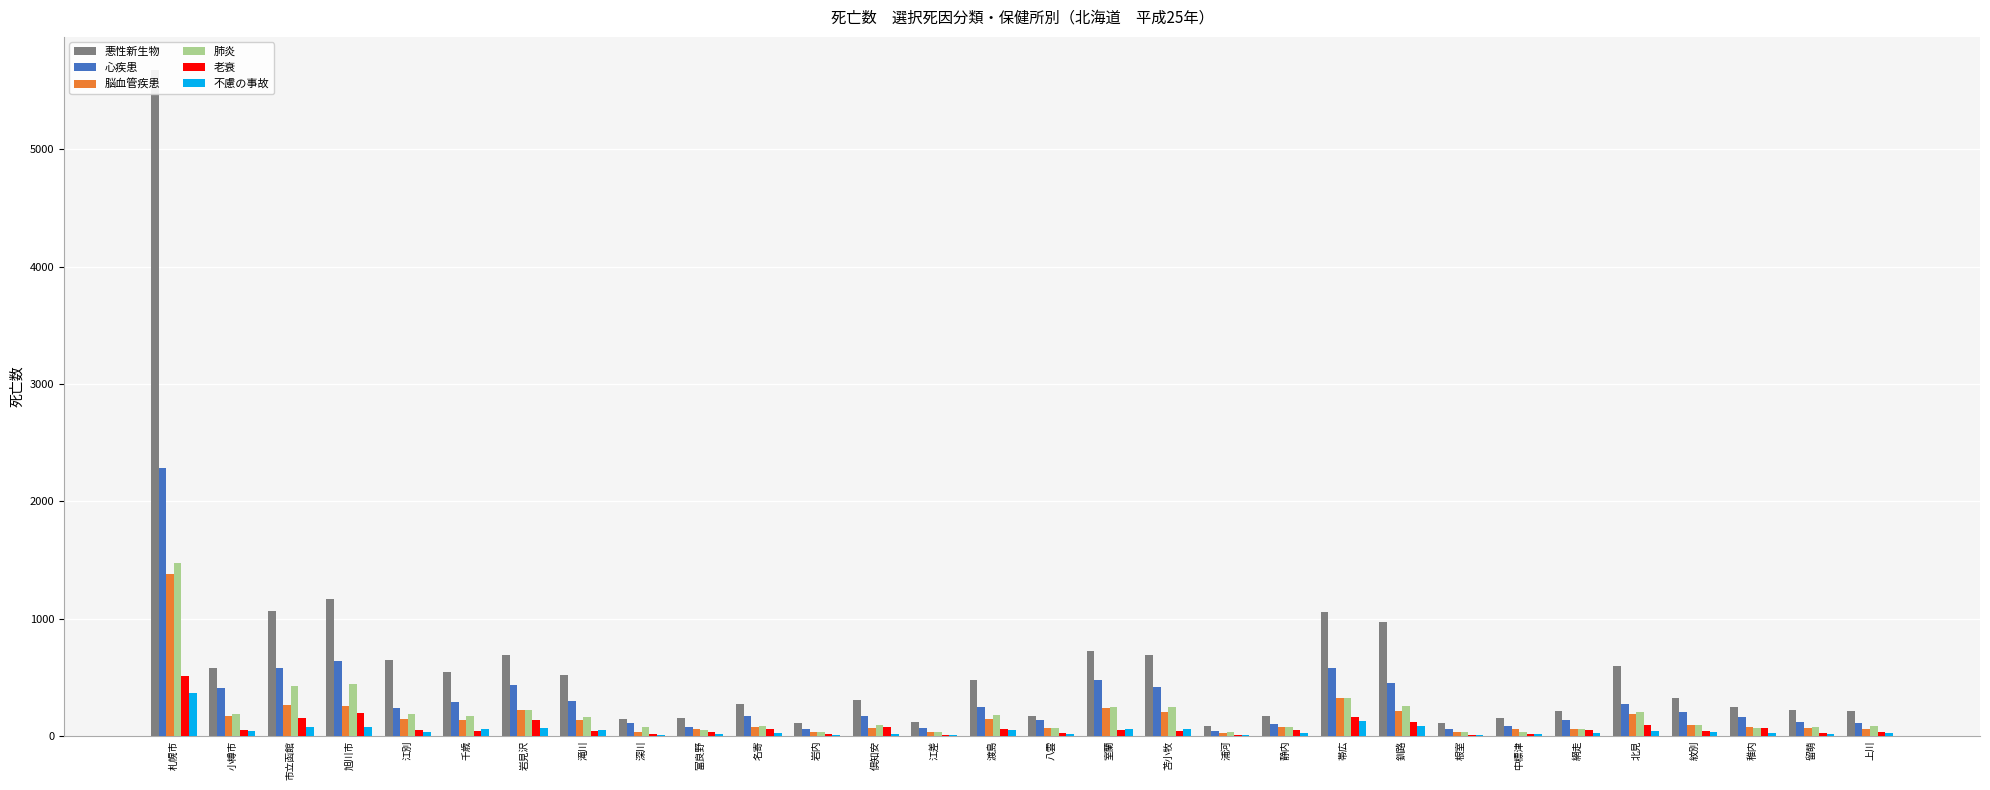

The value of 心疾患 at 北見 is 278. True or false?

True